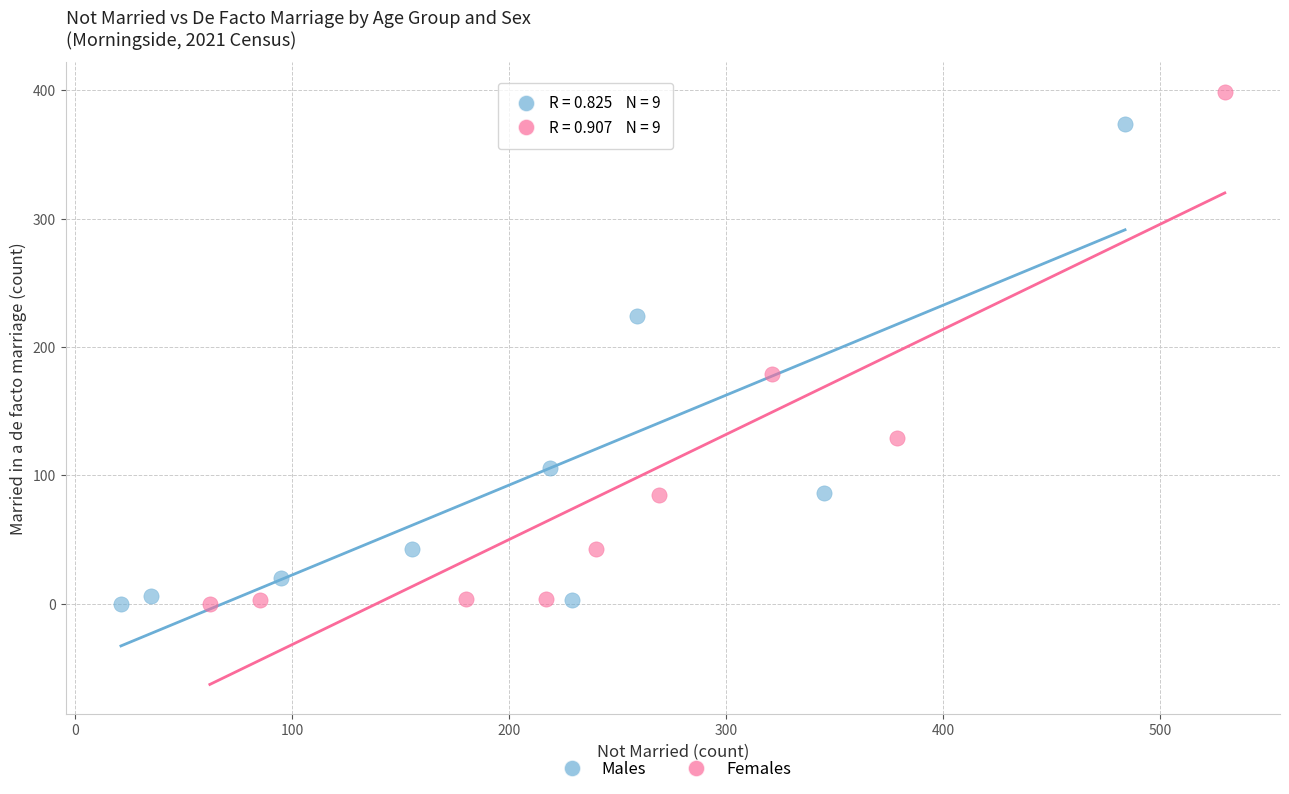

Which series has the widest spread of Y values?

Females